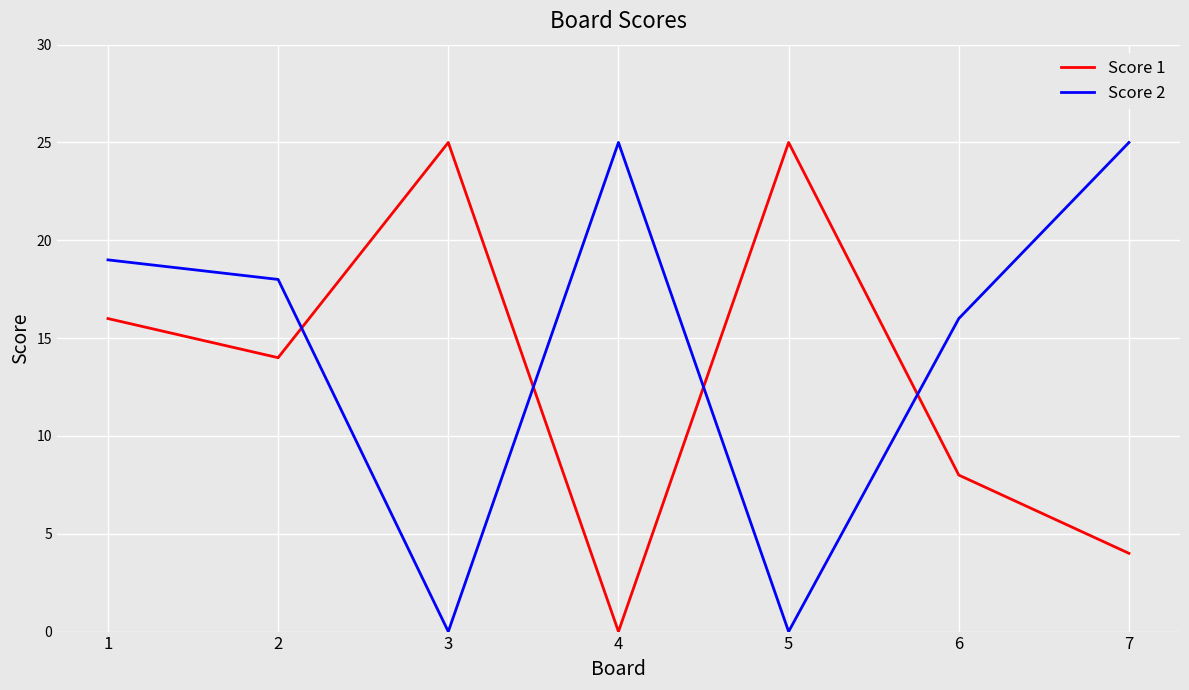

At which label is Score 2 closest to 12?

6